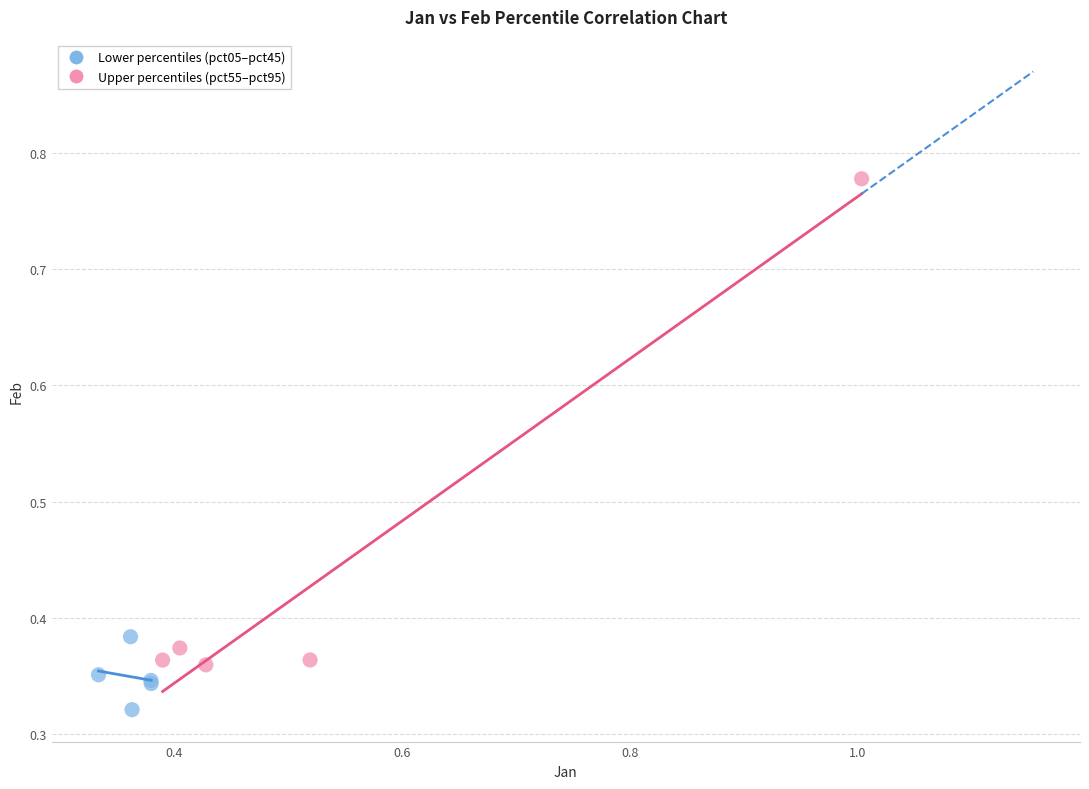

Which series reaches the maximum Y coordinate?

Upper percentiles (pct55–pct95)